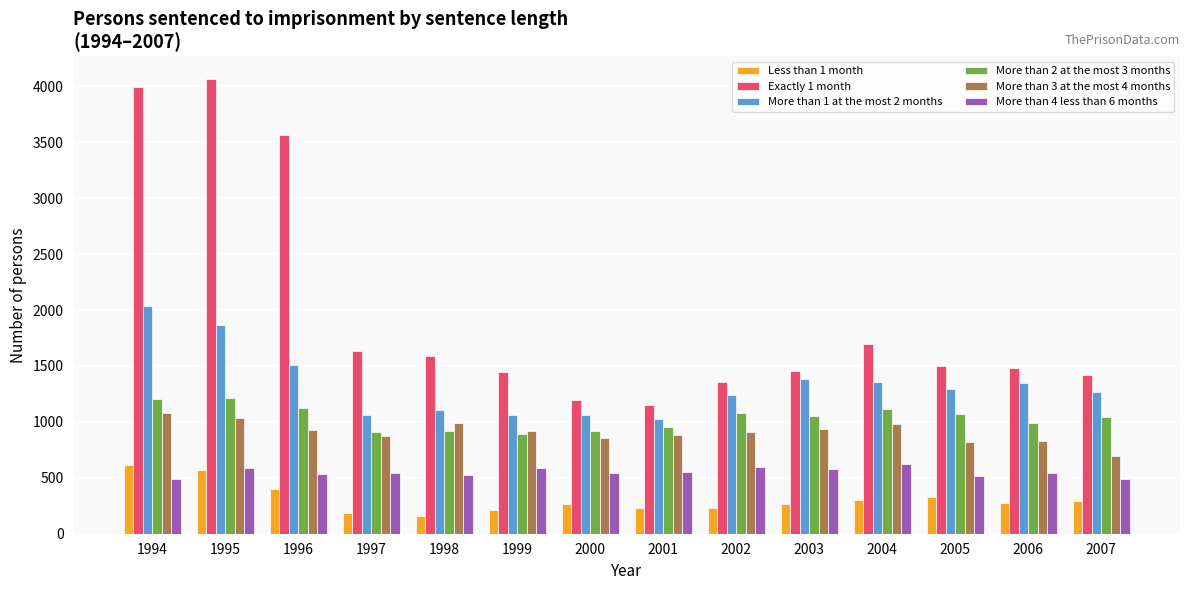

True or false: More than 1 at the most 2 months has a value of 258 at 2000.

False